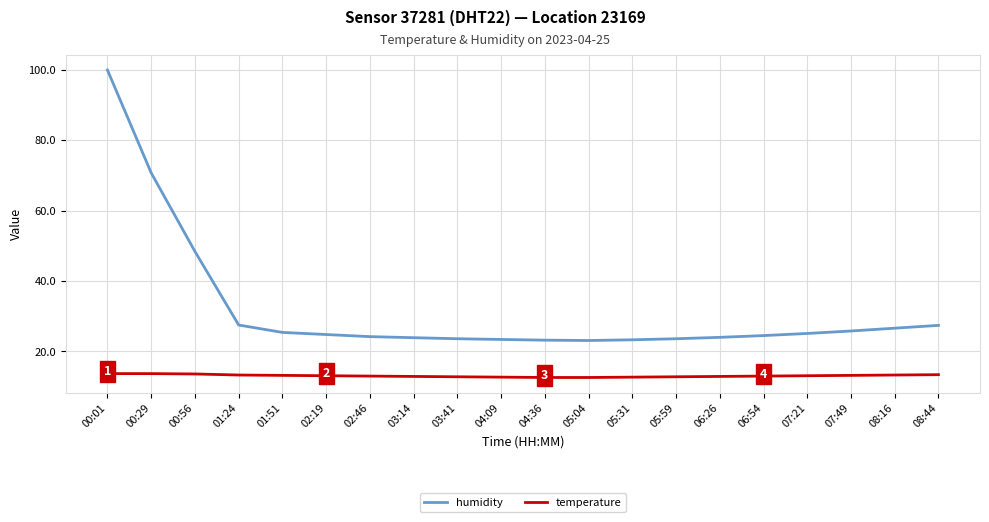

What is the total value across all series at 00:56?

62.0